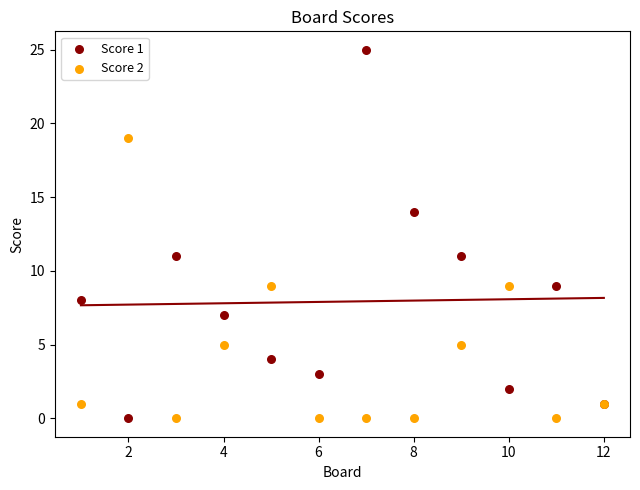

Which series has the widest spread of Y values?

Score 1